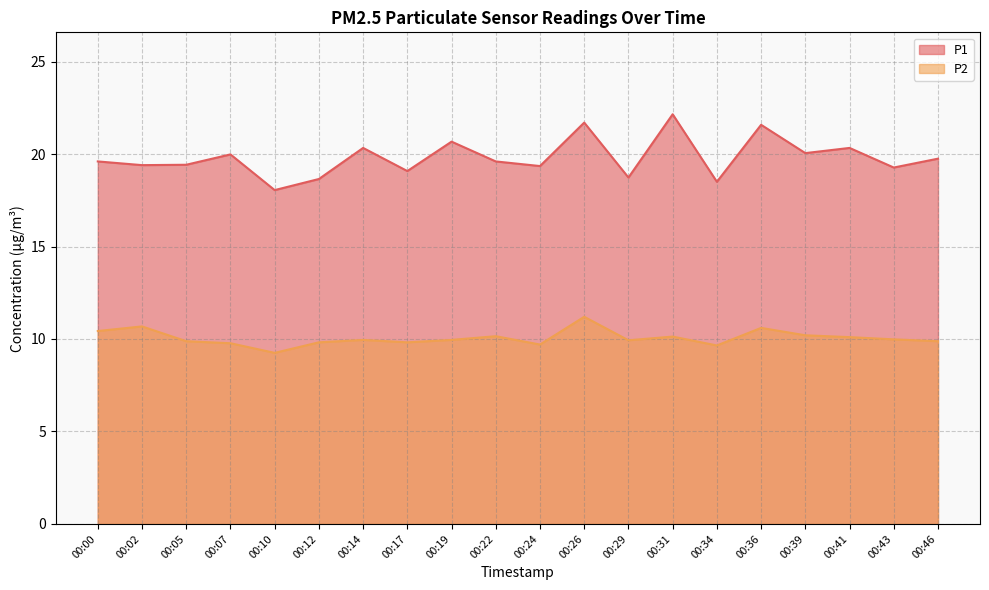

Reading left to right, list all the values displayed in this chart.

P1: 00:00=19.6	00:02=19.4	00:05=19.4	00:07=20.0	00:10=18.1	00:12=18.6	00:14=20.3	00:17=19.1	00:19=20.7	00:22=19.6	00:24=19.4	00:26=21.7	00:29=18.7	00:31=22.1	00:34=18.5	00:36=21.6	00:39=20.1	00:41=20.3	00:43=19.3	00:46=19.8
P2: 00:00=10.4	00:02=10.7	00:05=9.9	00:07=9.8	00:10=9.2	00:12=9.8	00:14=9.9	00:17=9.8	00:19=9.9	00:22=10.2	00:24=9.7	00:26=11.2	00:29=9.9	00:31=10.1	00:34=9.7	00:36=10.6	00:39=10.2	00:41=10.1	00:43=10.0	00:46=9.9